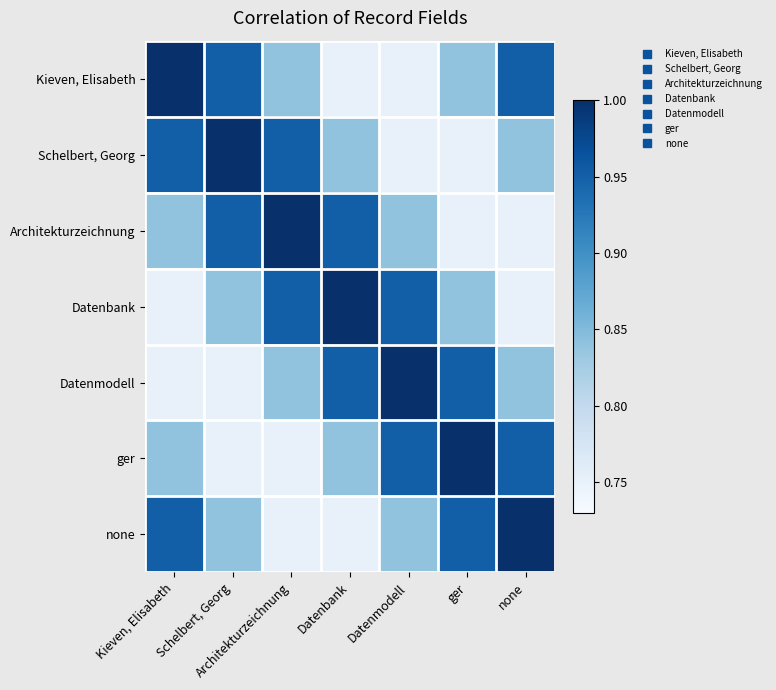

List the series in order of their peak value, highest first.

Kieven, Elisabeth, Schelbert, Georg, Architekturzeichnung, Datenbank, Datenmodell, ger, none